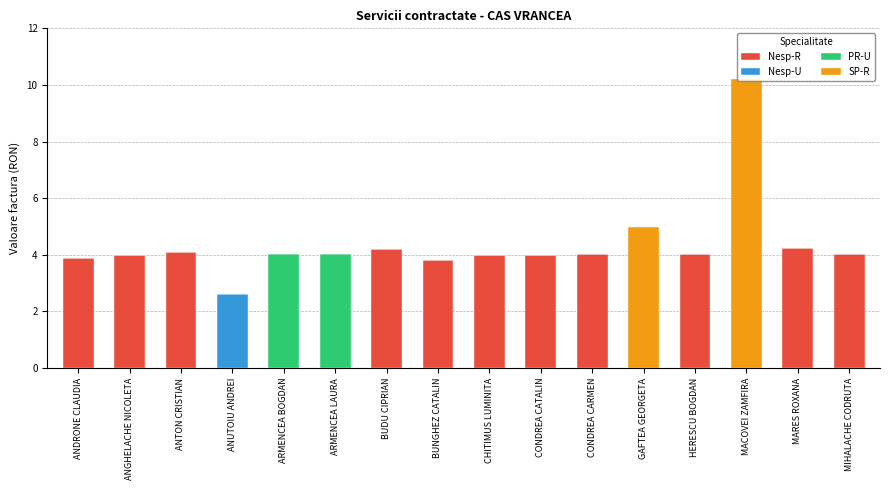

Are the bars grouped side by side (vs. stacked)?

No